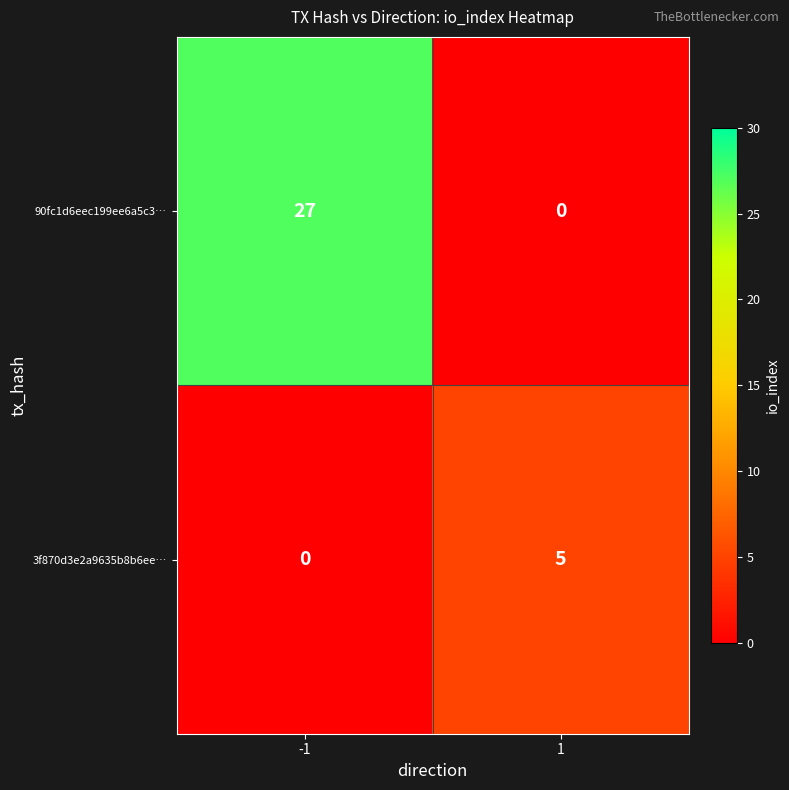

Which series has the largest range (max minus min)?

90fc1d6eec199ee6a5c3…